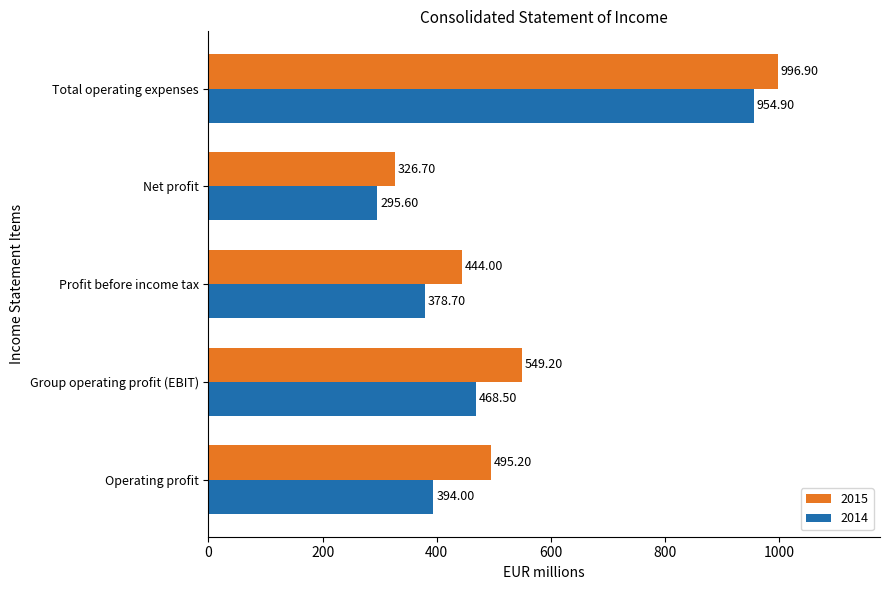

What is the sum of the 2014 values at Profit before income tax and Operating profit?

772.7